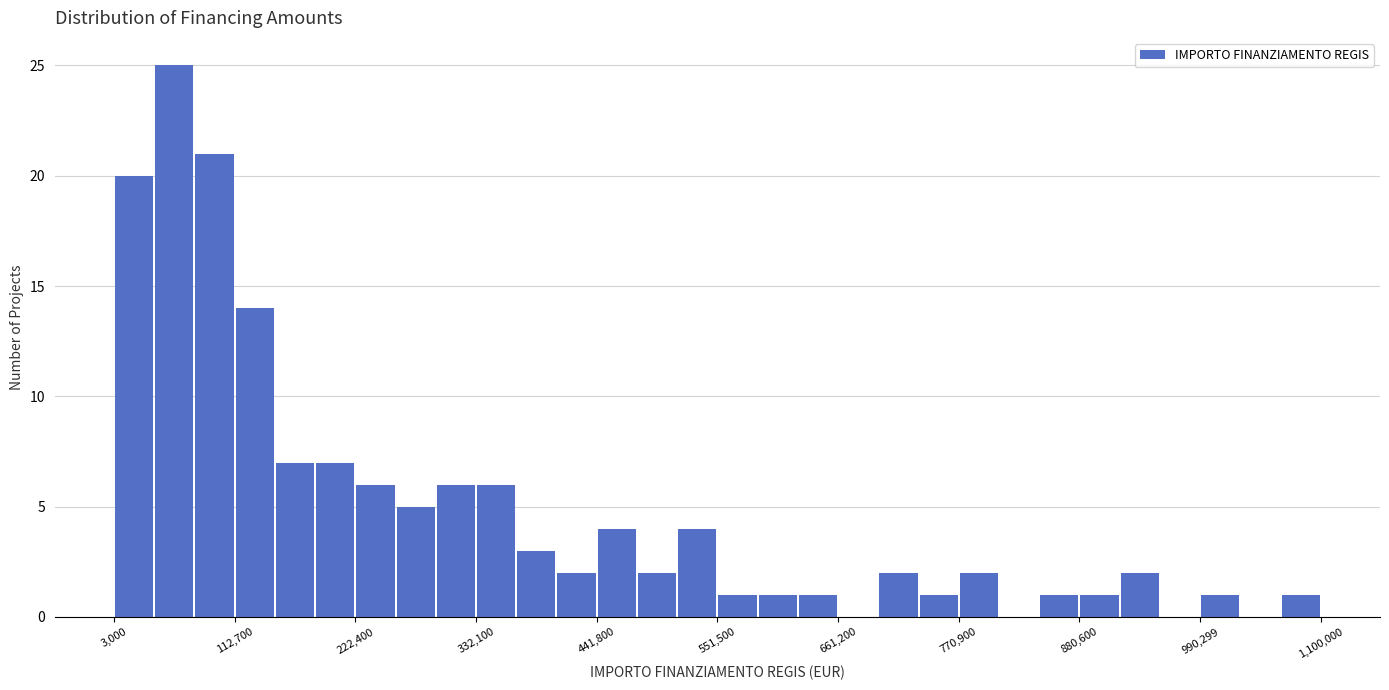

Around what value on the x-axis is the tallest bar? Give the approximate position of its centre, as read against the axis.

60000